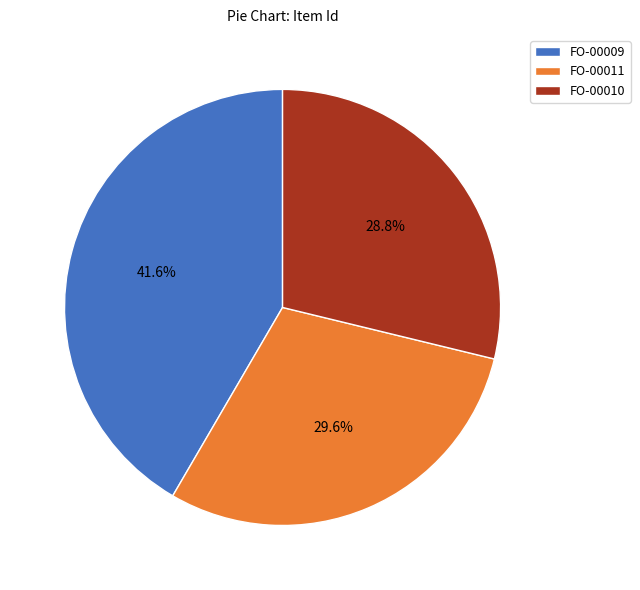

The FO-00010 slice represents 29% of the pie. True or false?

True